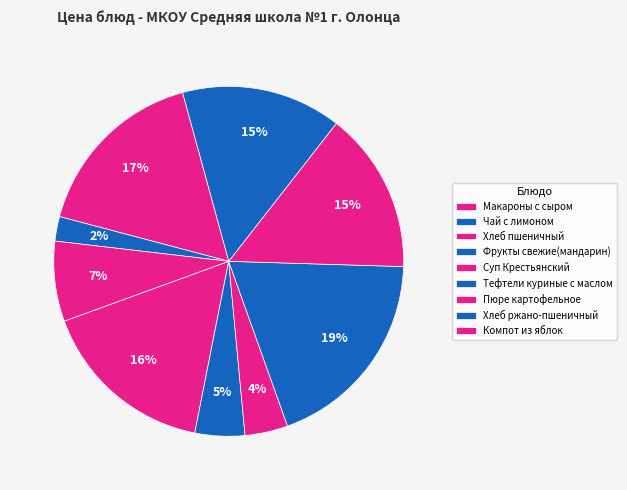

What is the ratio of the value at Хлеб пшеничный to the value at Пюре картофельное?

0.2